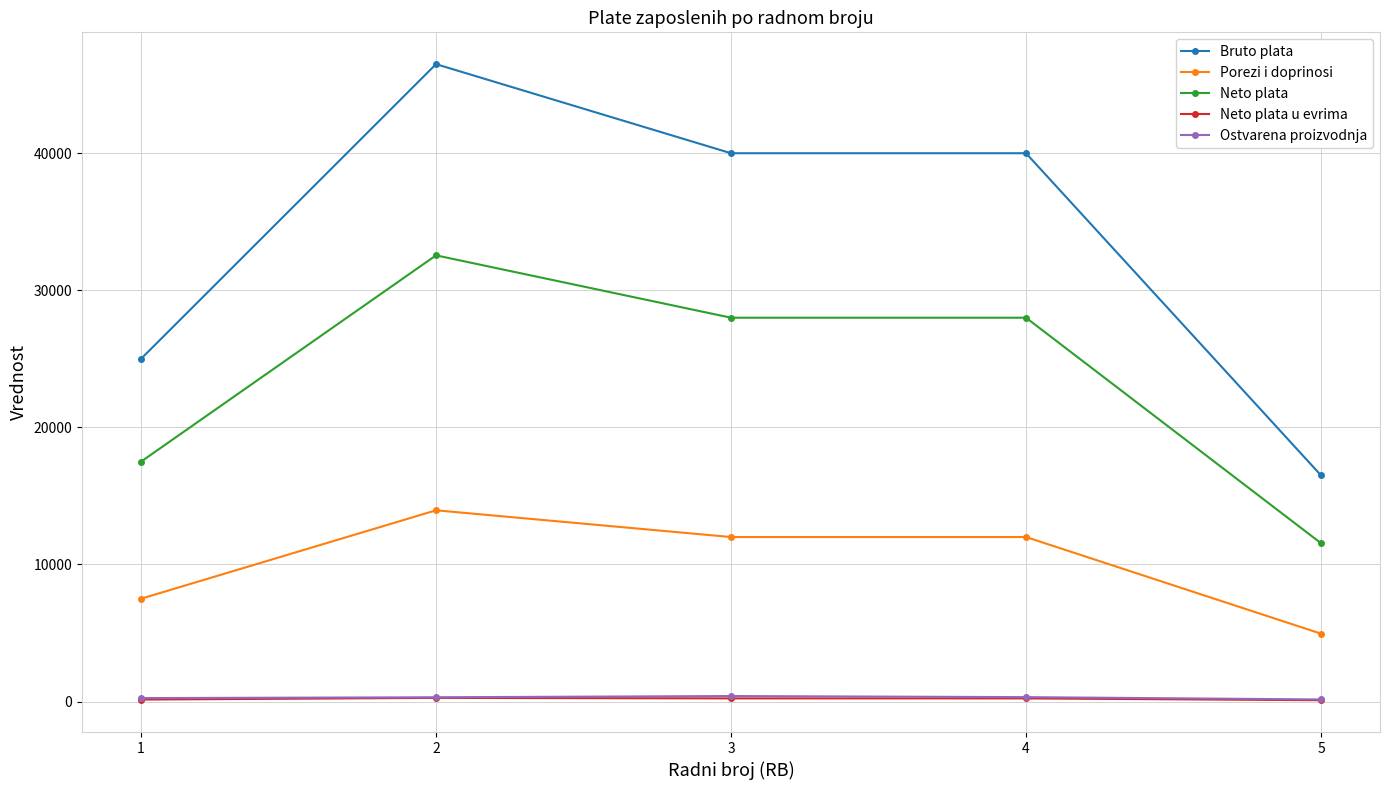

Where is the first local maximum for Bruto plata?

2